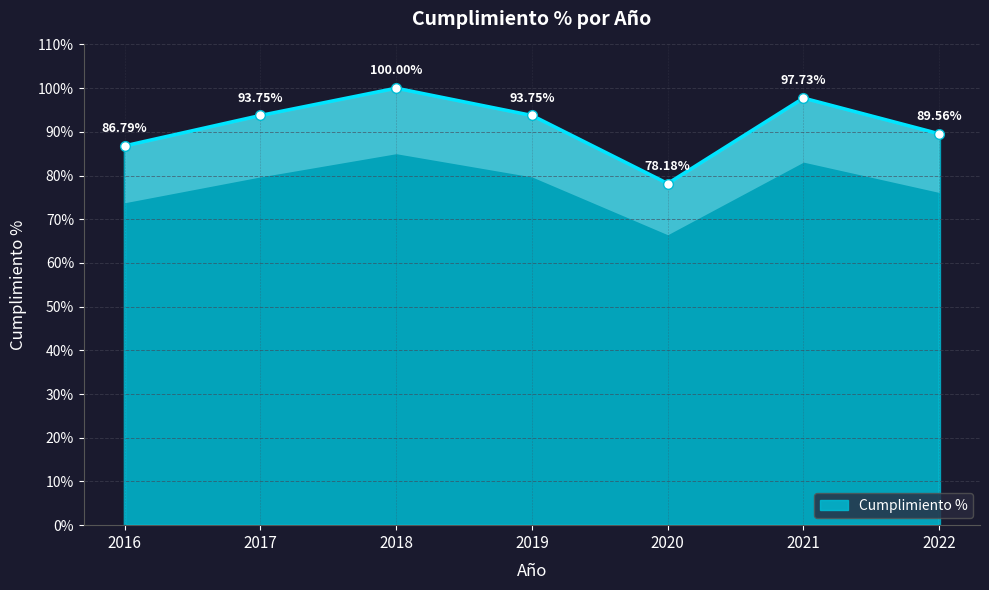

Reading right to left, transcribe all the data shown in this chart.

89.6	97.7	78.2	93.8	100.0	93.8	86.8